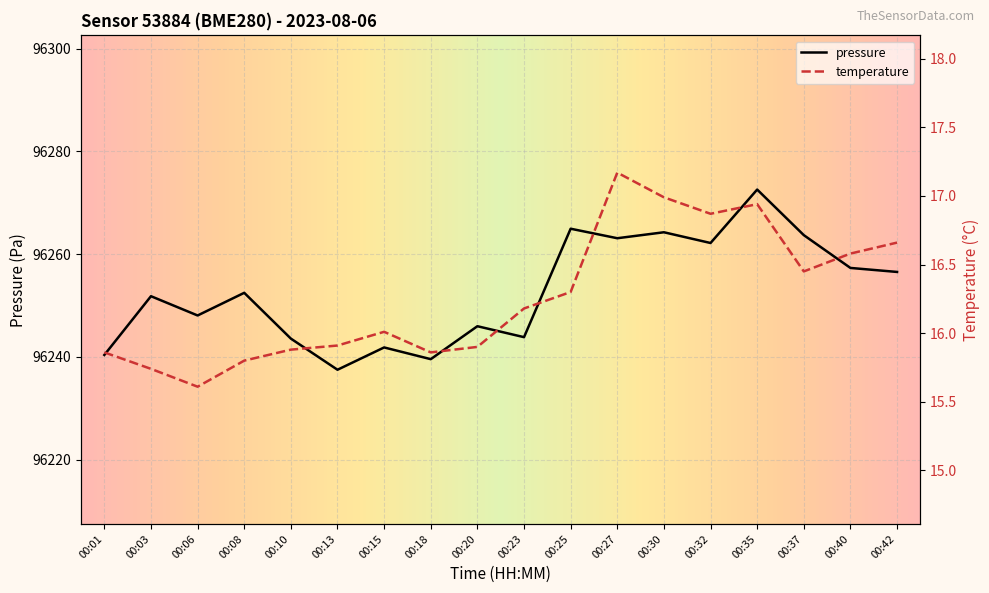

Is it true that temperature equals 16.0 at 00:15?

True